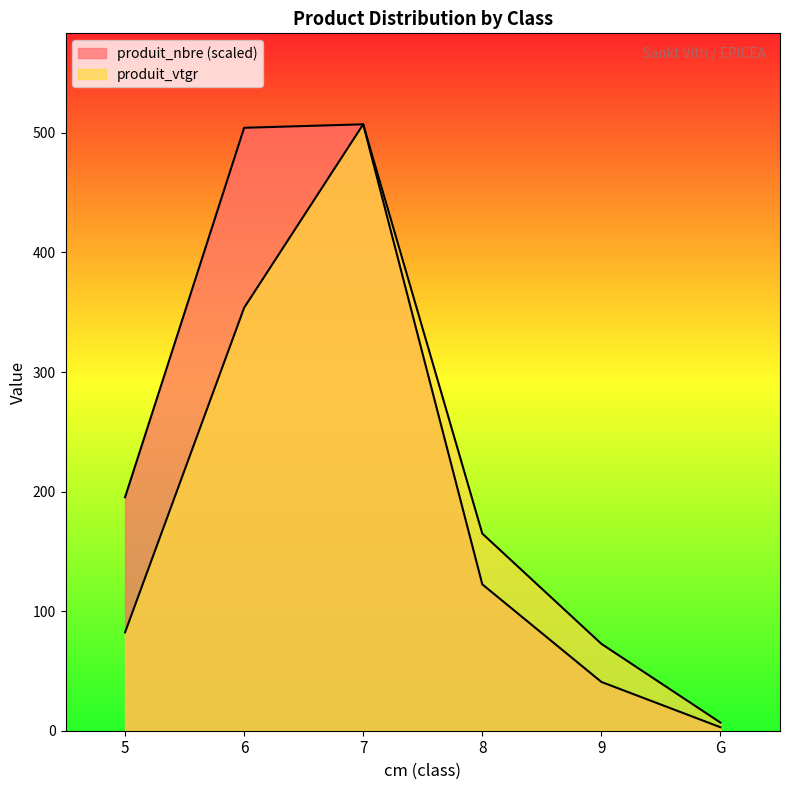

What is the spread (max minus min) of values at 9?

31.9